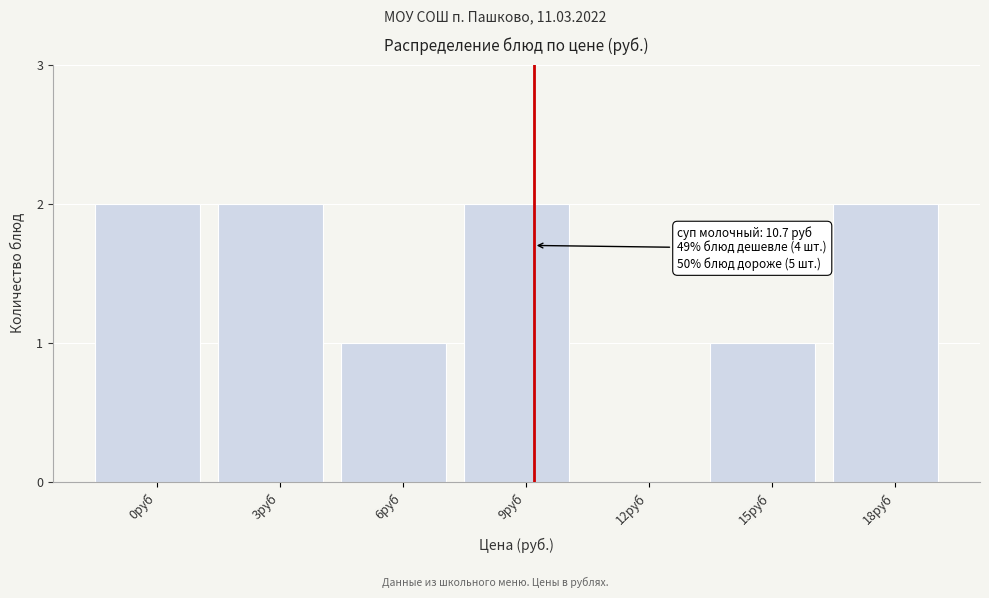

Reading left to right, extract all data points from this chart.

0руб=2	3руб=2	6руб=1	9руб=2	12руб=0	15руб=1	18руб=2